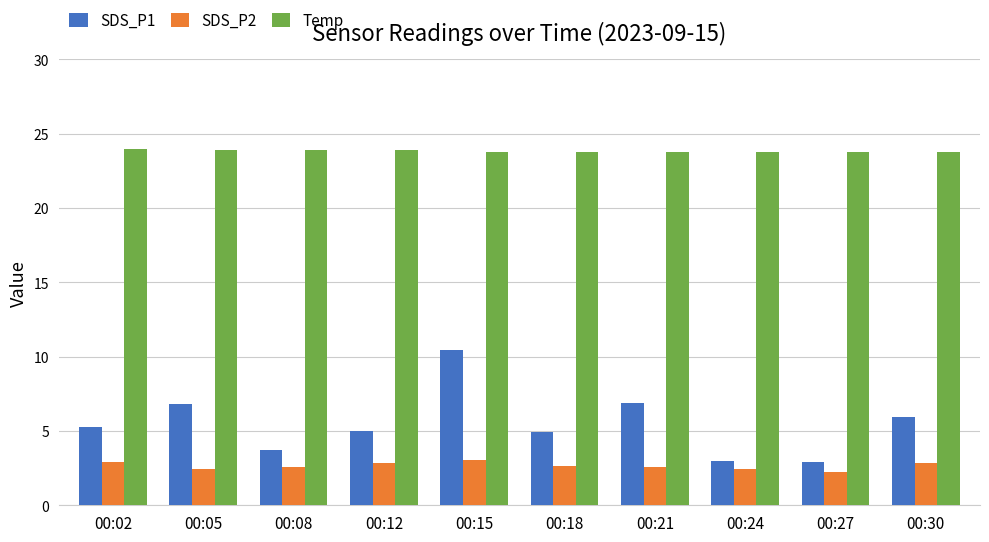

What is the maximum value shown in the chart?

24.0